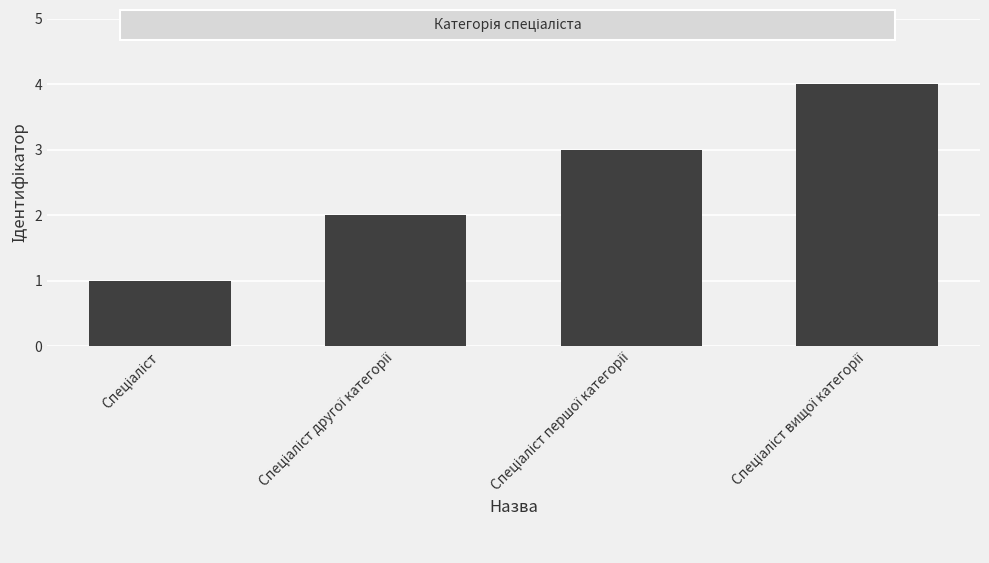

What is the sum of all values?

10